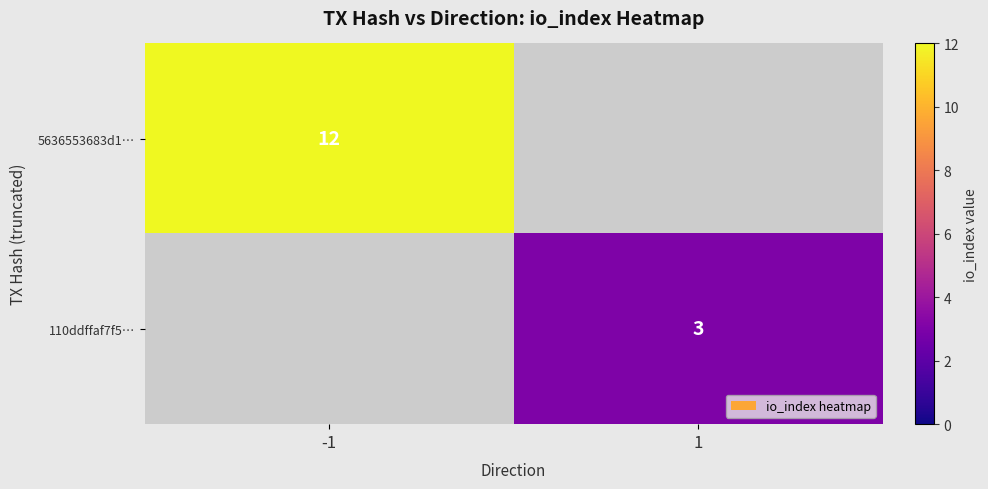

True or false: 110ddffaf7f5… has a value of 3 at 1.

True